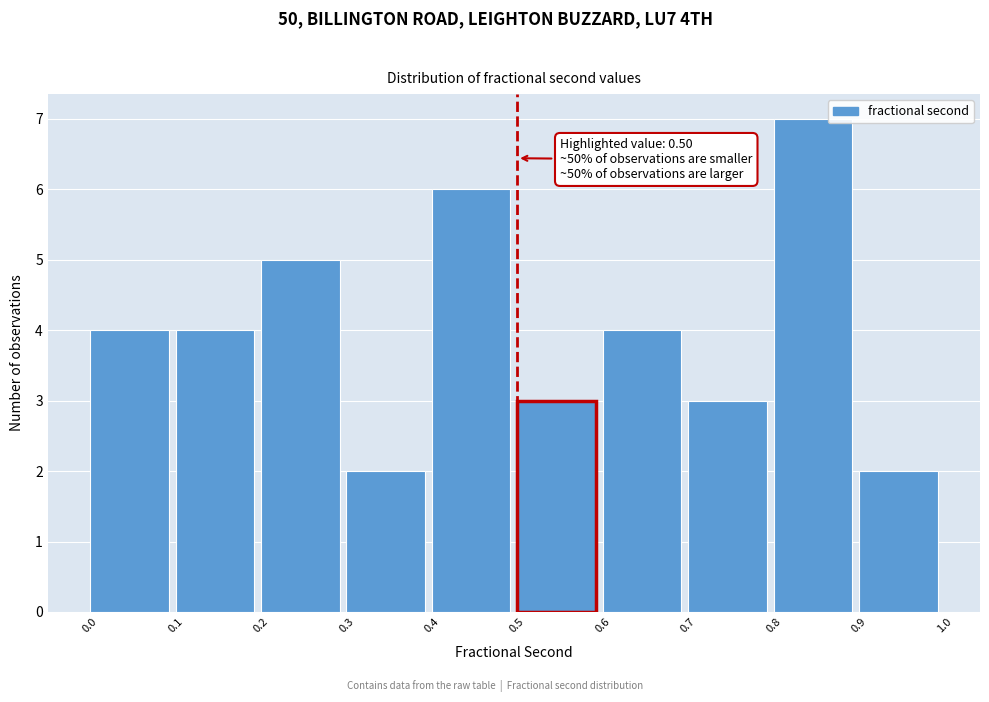

Which range on the x-axis has the tallest bar?

0.8 to 0.9